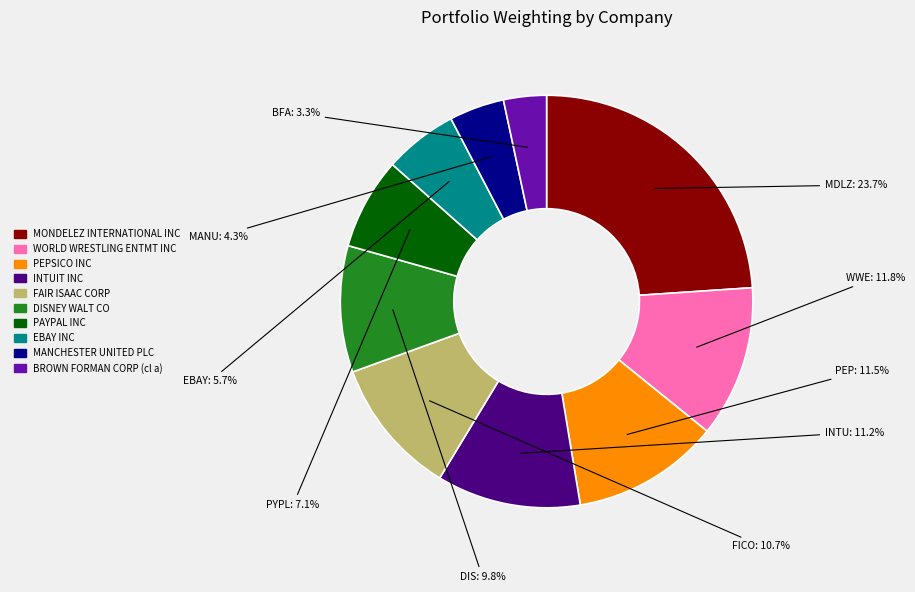

Does MANCHESTER UNITED PLC represent more than half of the total?

No